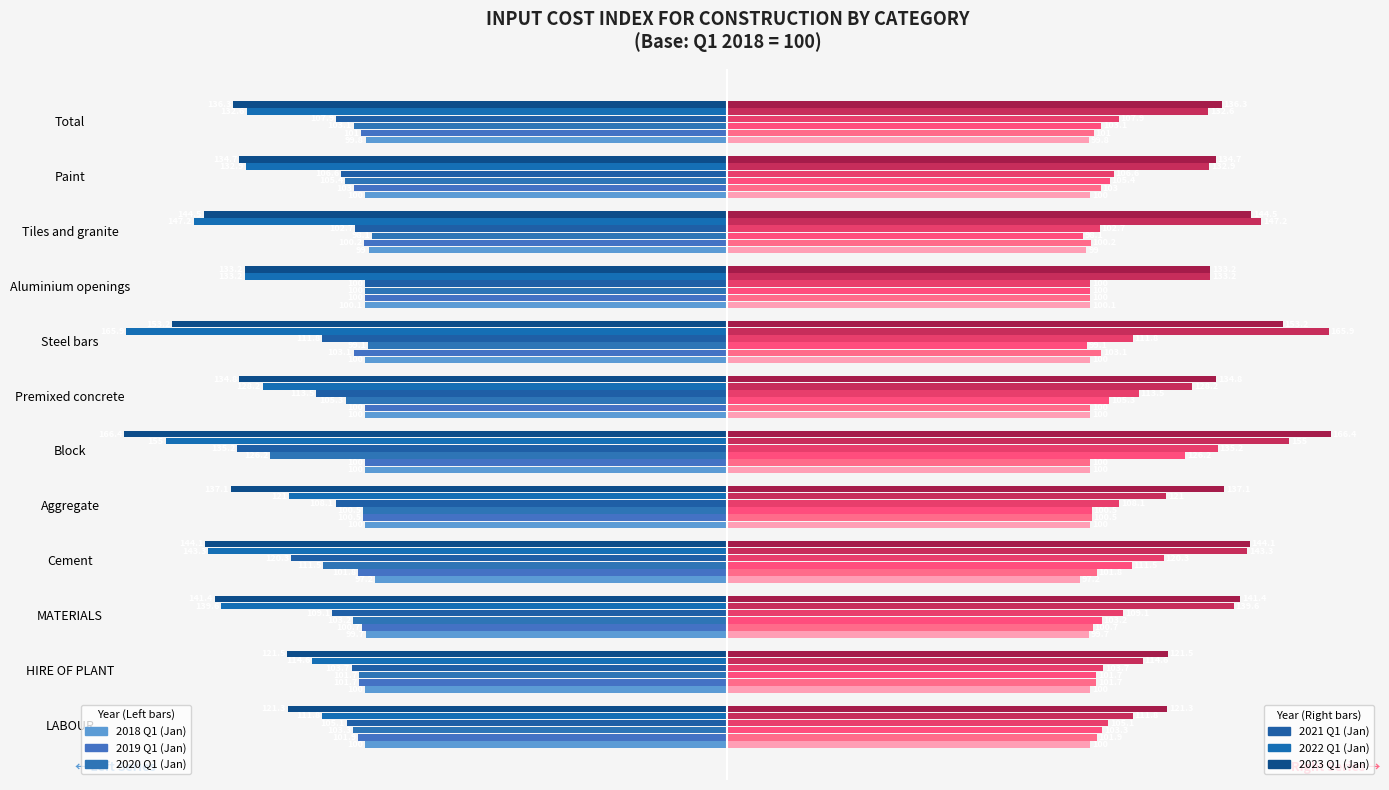

What is the difference between the maximum and minimum values in the 2022 Q1 (Jan) series?

54.1